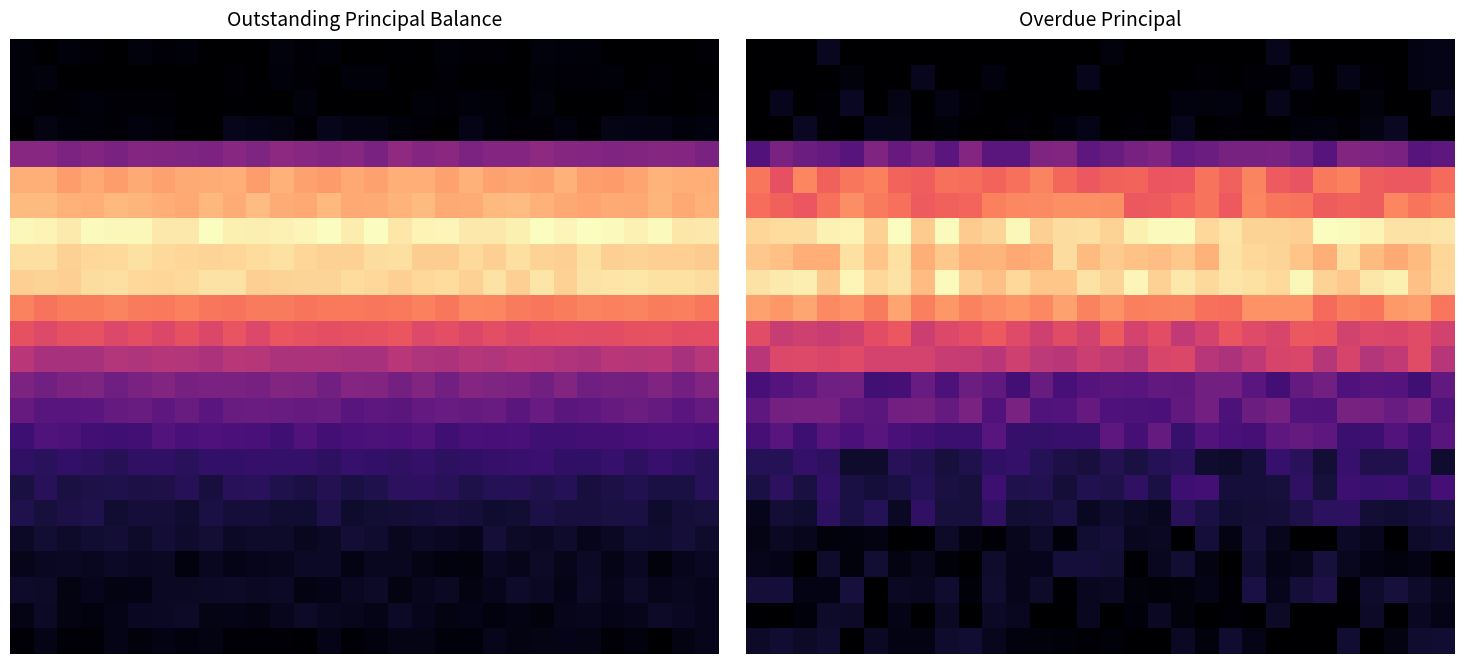

At how many categories does at least one series exceed 1?

30